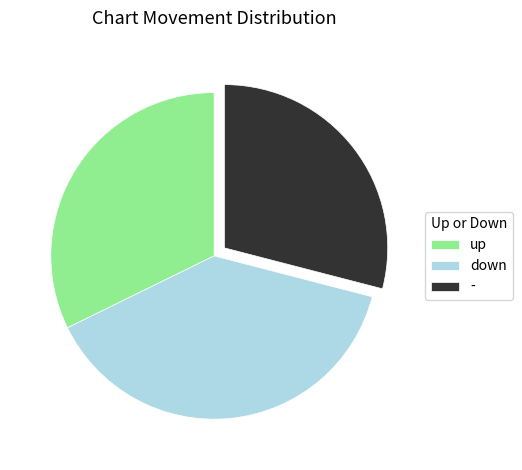

Do down and up together represent more than half of the pie?

Yes